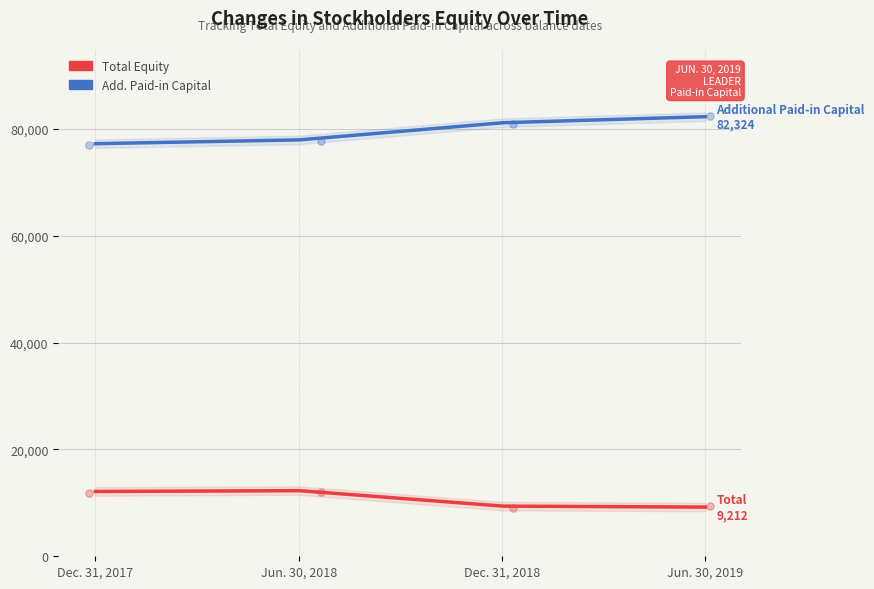

Which series has the largest Y range (max minus min)?

Additional Paid-in Capital [Member]